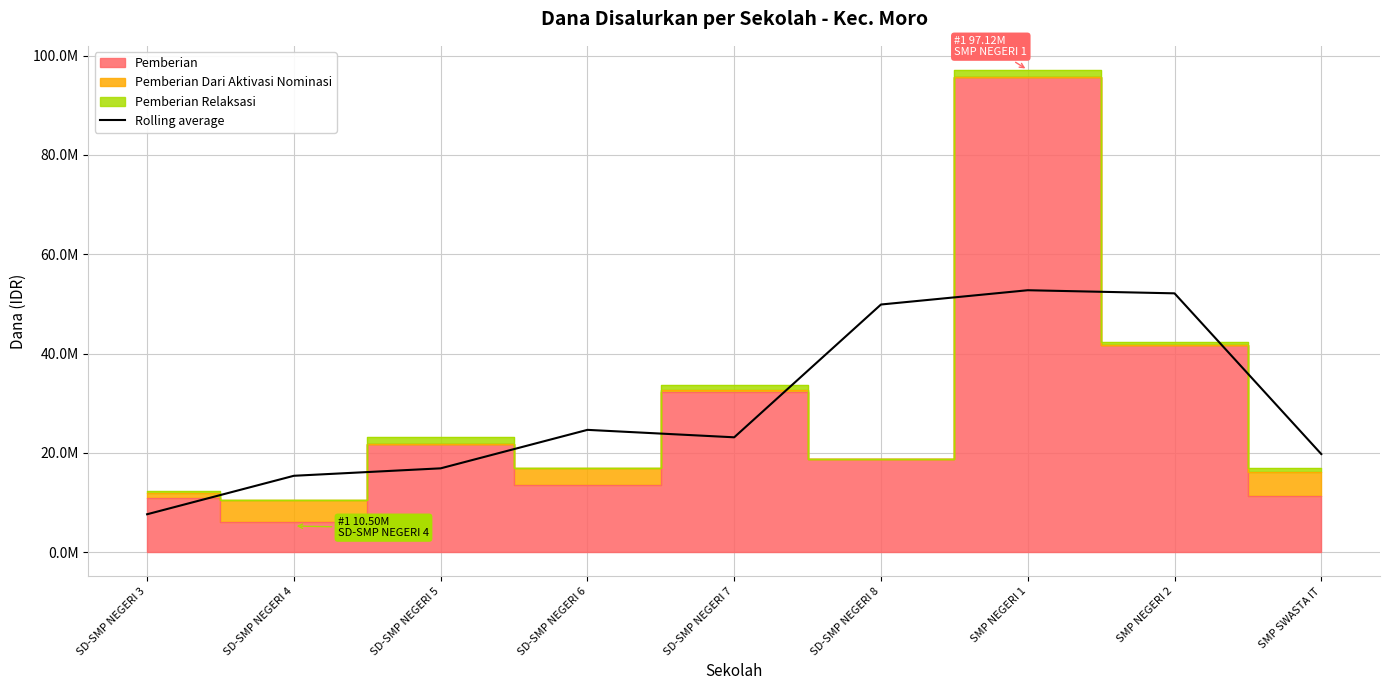

Which has a higher value, SMP SWASTA IT or SD-SMP NEGERI 6?

SD-SMP NEGERI 6